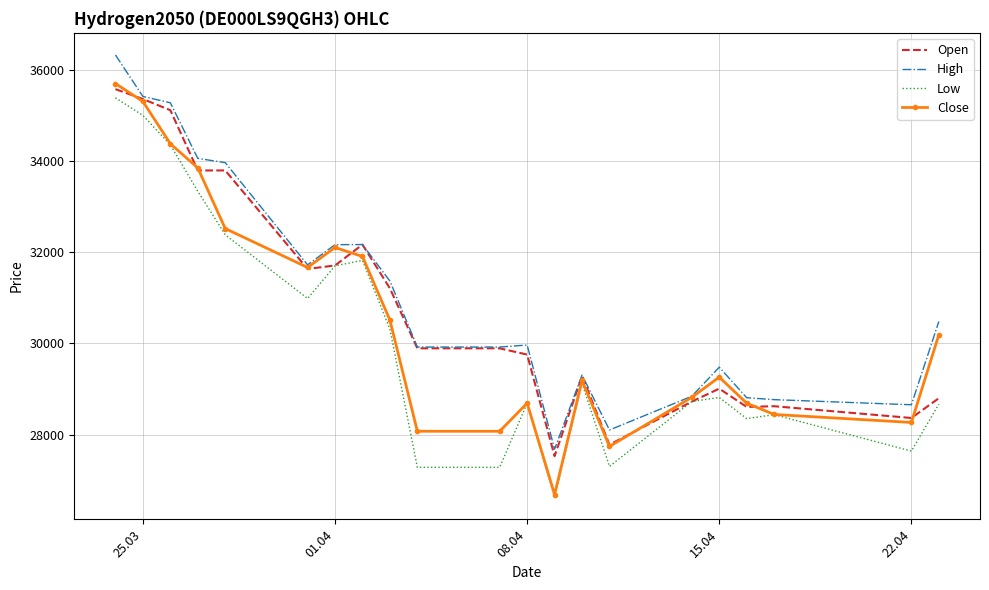

What is the minimum value shown in the chart?

26628